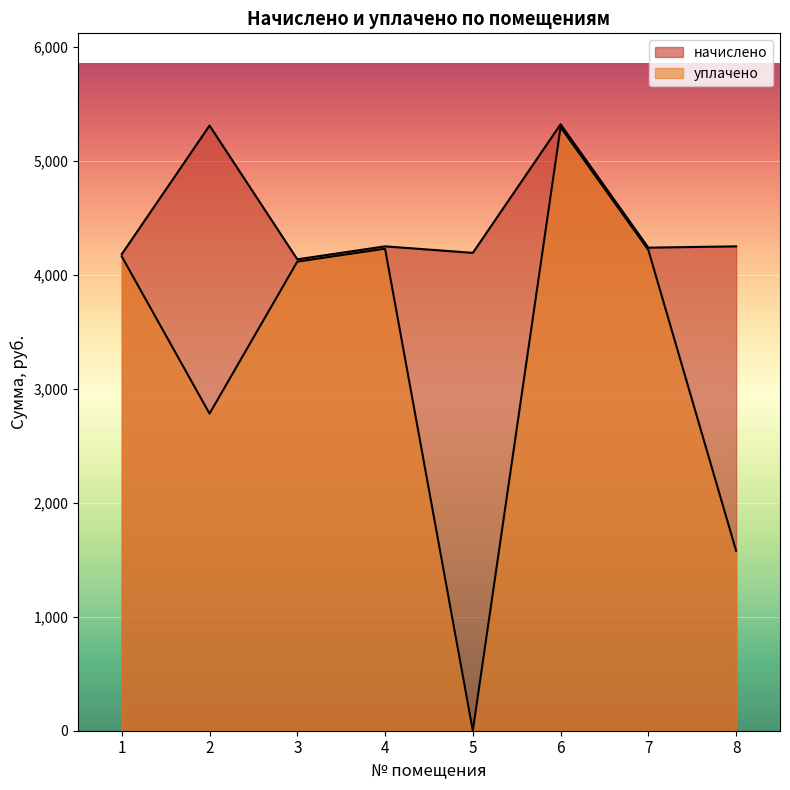

Reading left to right, what are all the values shown in this chart?

начислено: 4179.4	5306.8	4133.9	4247.8	4190.8	5318.2	4236.4	4247.8
уплачено: 4159.2	2781.1	4113.9	4227.2	0.0	5292.5	4215.9	1578.0